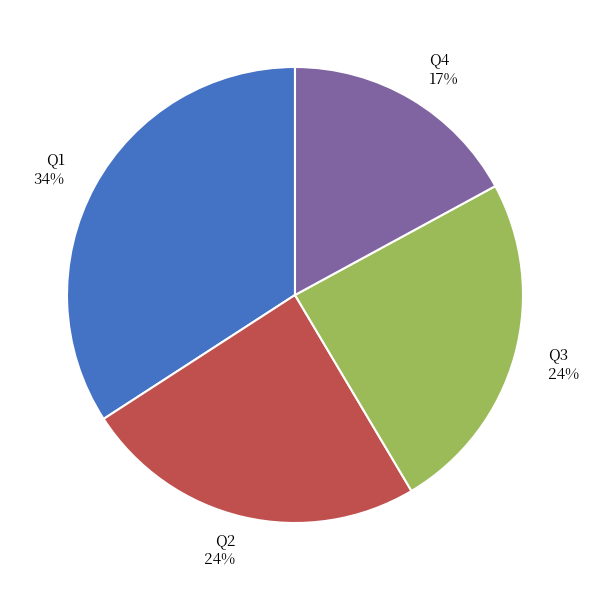

True or false: Q1 accounts for 45% of the total.

False